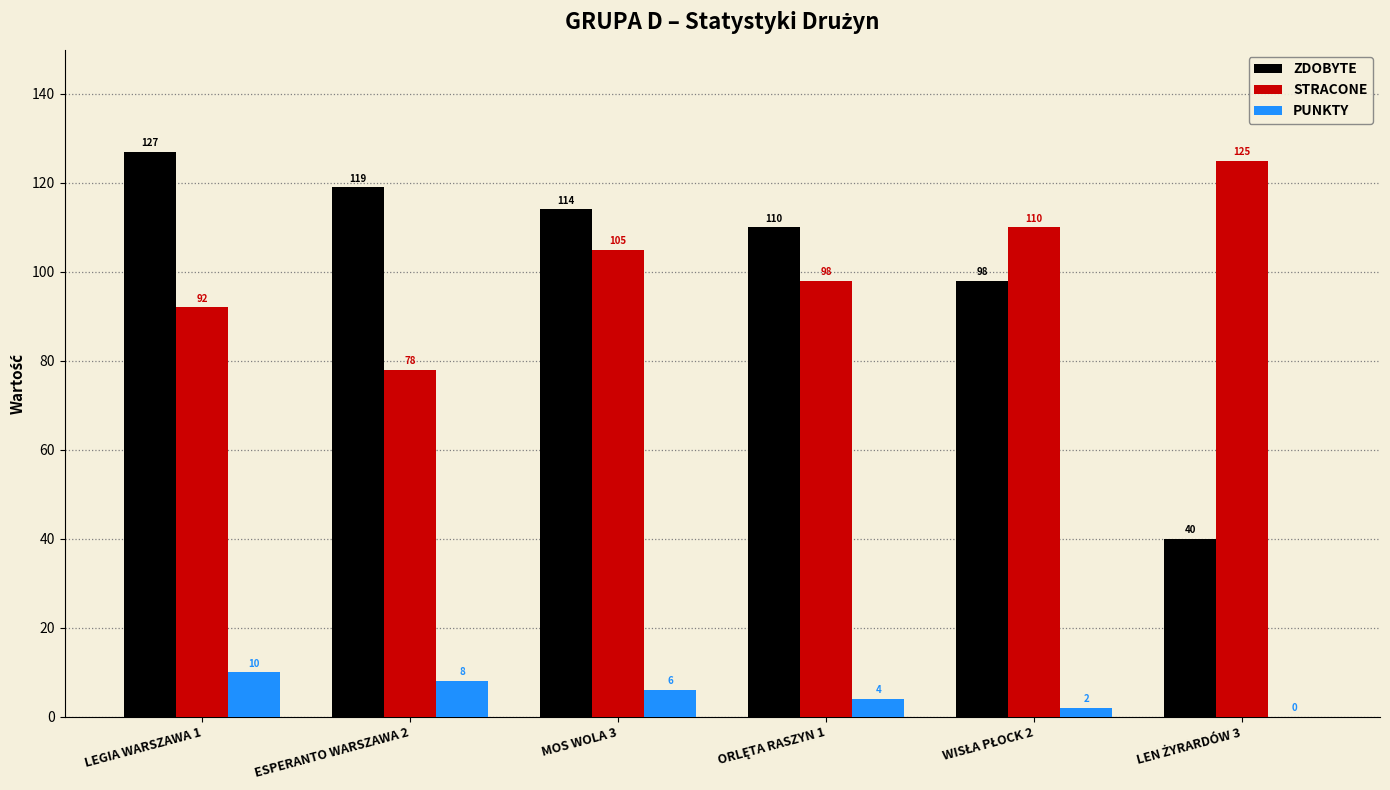

Are the bars grouped side by side (vs. stacked)?

Yes